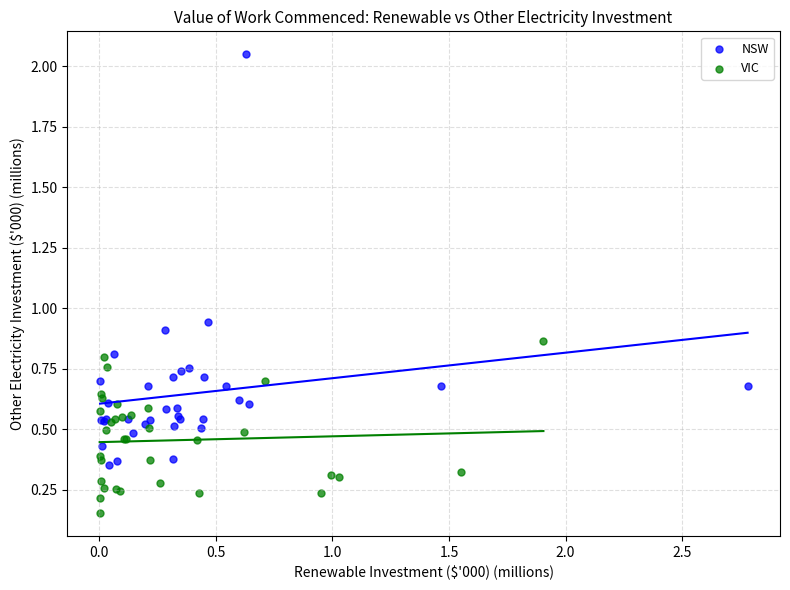

Which series reaches the minimum Y coordinate?

VIC